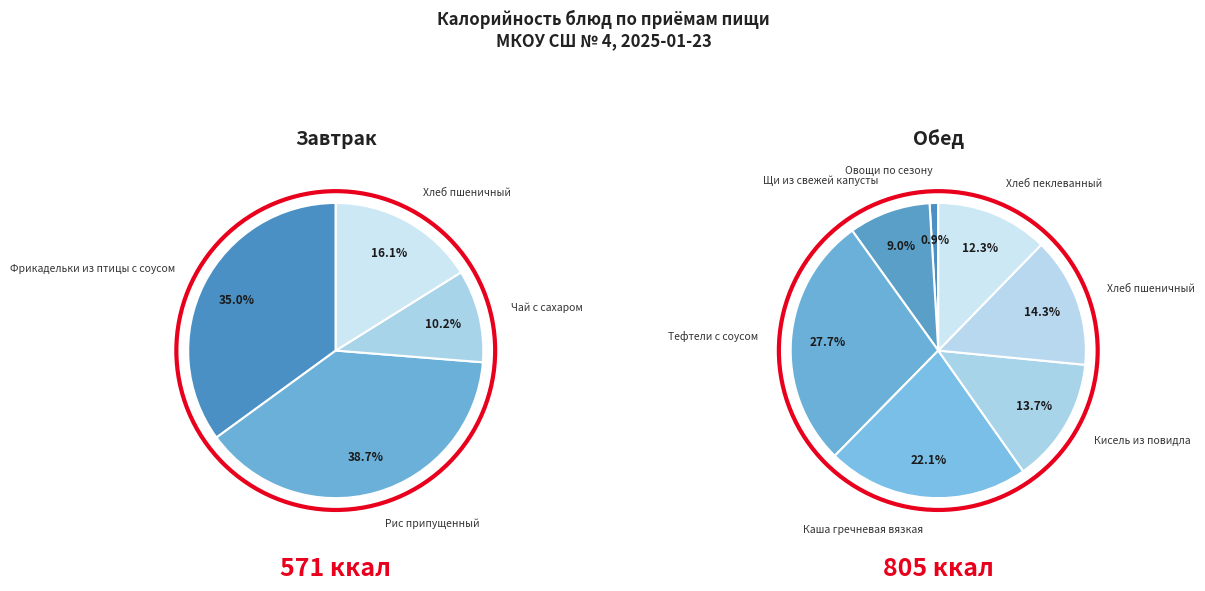

How many slices are in this pie chart?

11